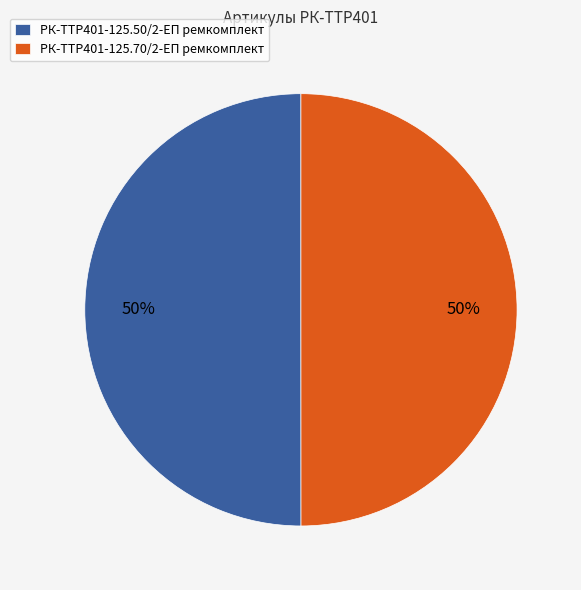

The РК-TTР401-125.50/2-ЕП ремкомплект slice represents 36% of the pie. True or false?

False